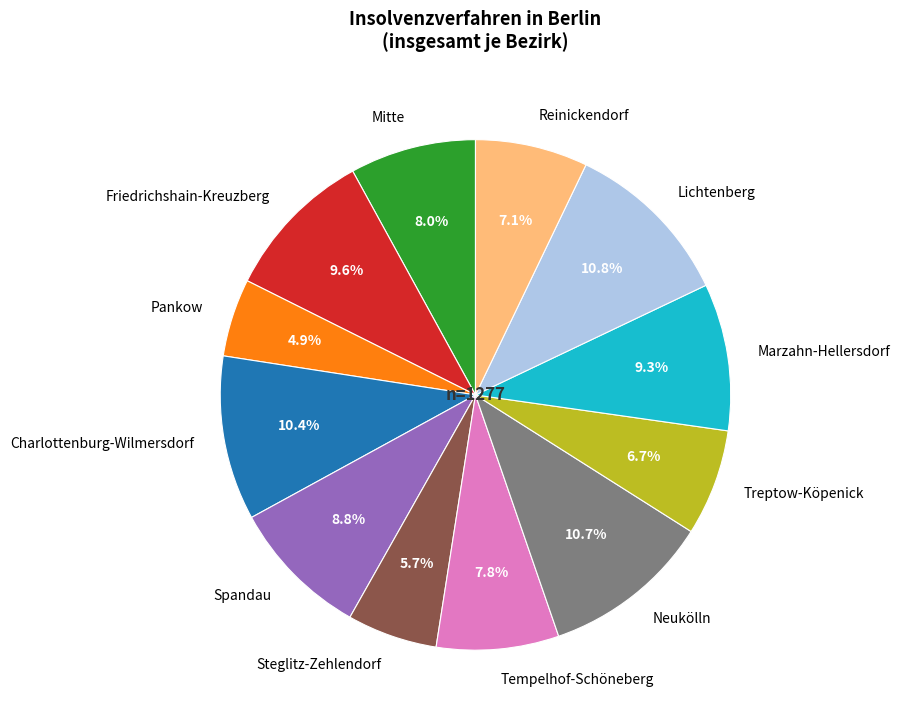

Which has a higher value, Pankow or Friedrichshain-Kreuzberg?

Friedrichshain-Kreuzberg